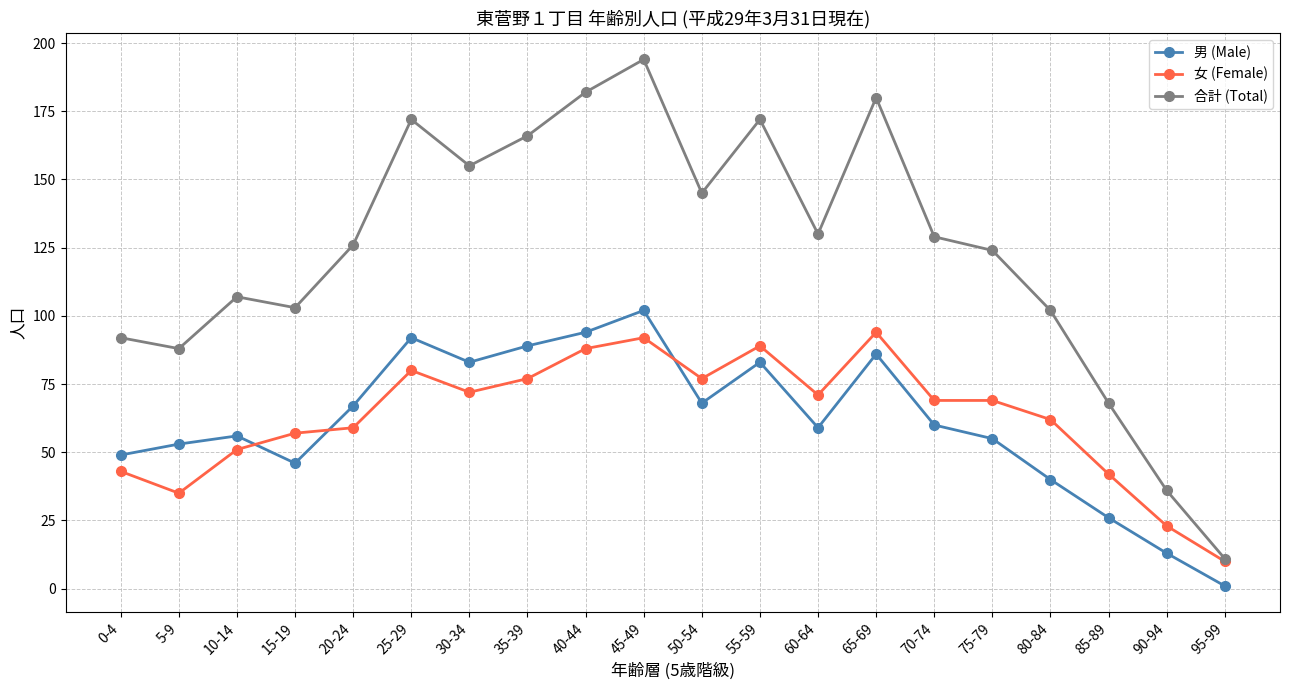

At which label does 女 (Female) first exceed 69?

25-29